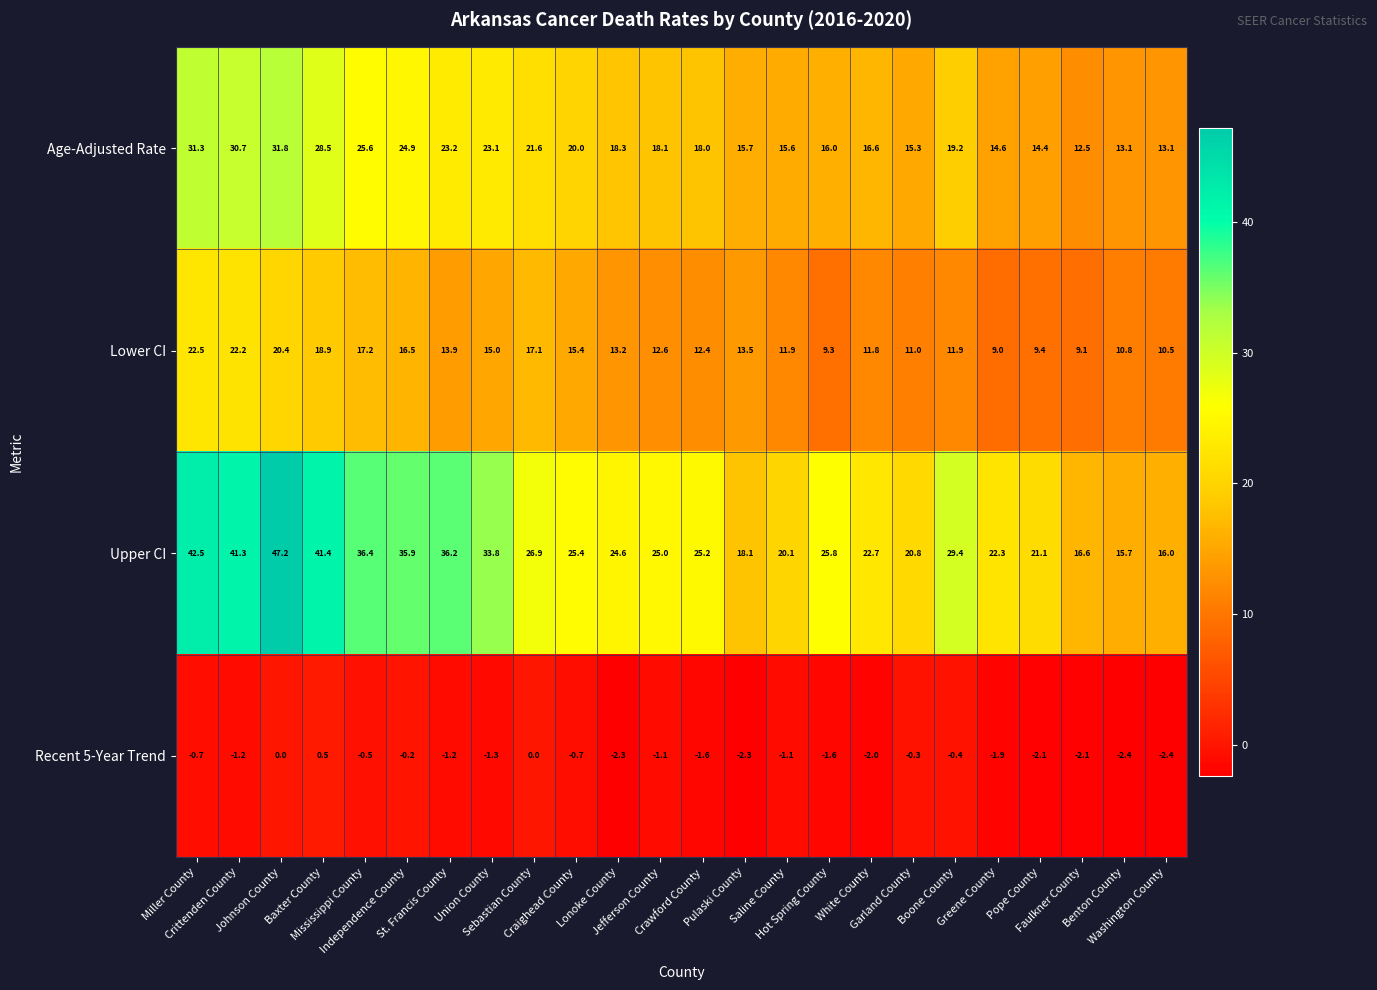

What is the minimum value shown in the chart?

-2.4